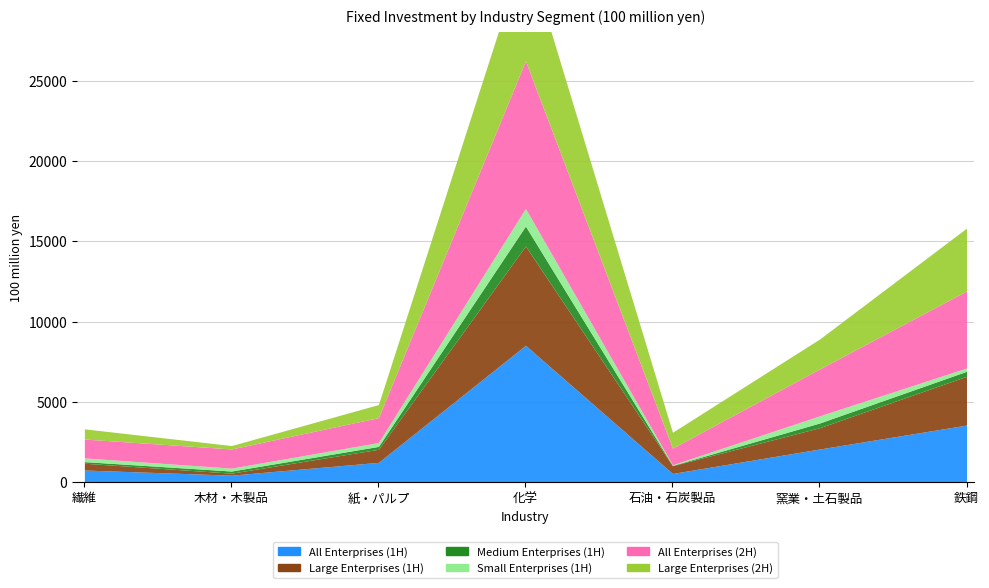

What is the label of the 6th point from the right?

木材・木製品